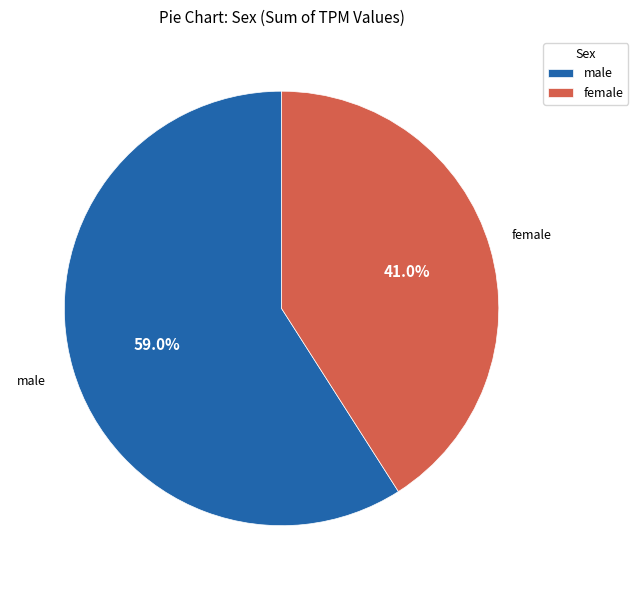

Which slice represents more than half of the pie?

male